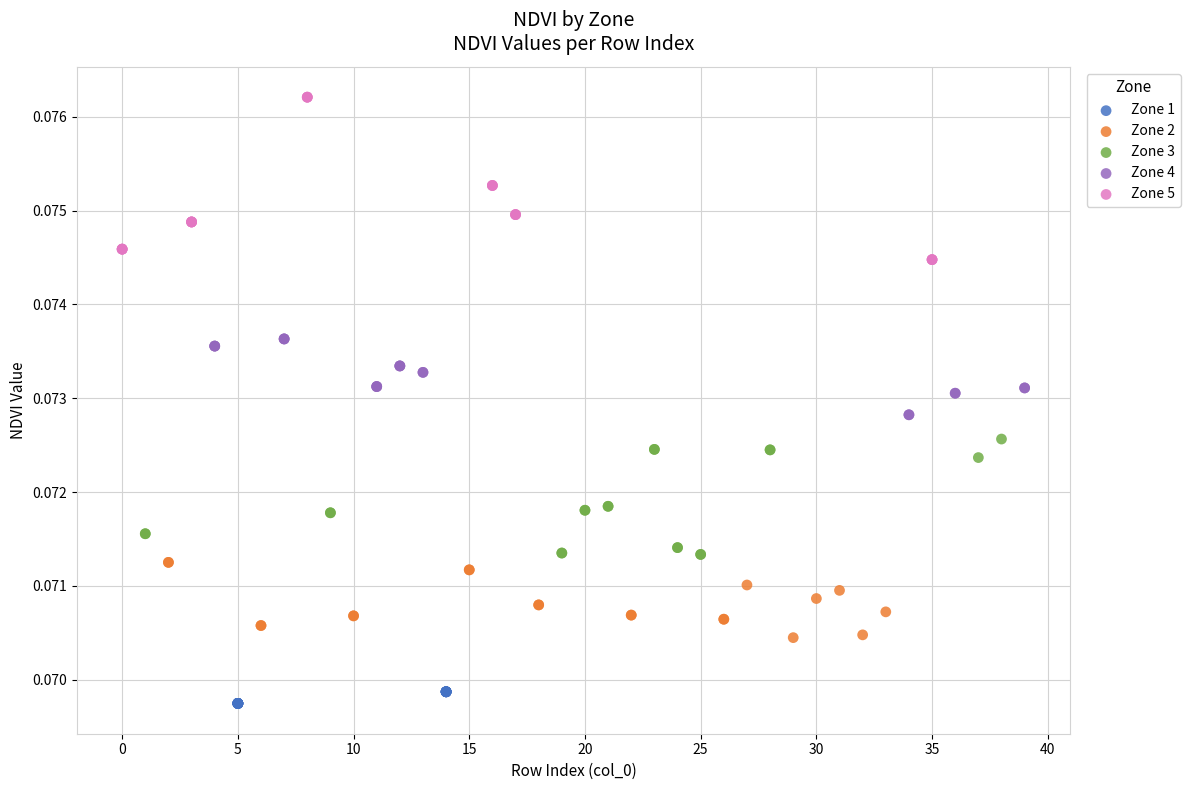

Which series reaches the maximum Y coordinate?

Zone 5